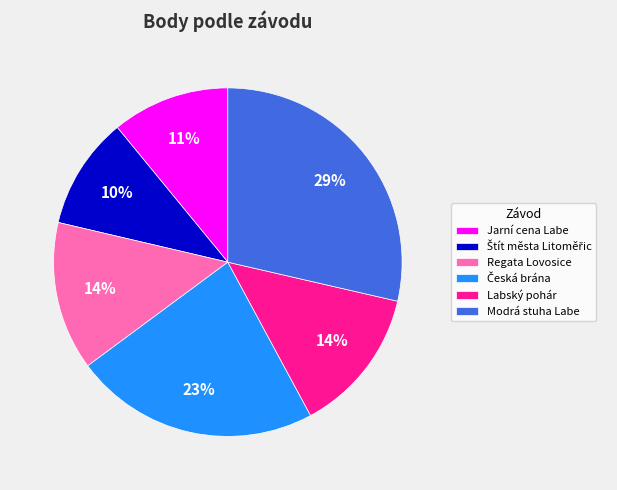

How many slices are in this pie chart?

6